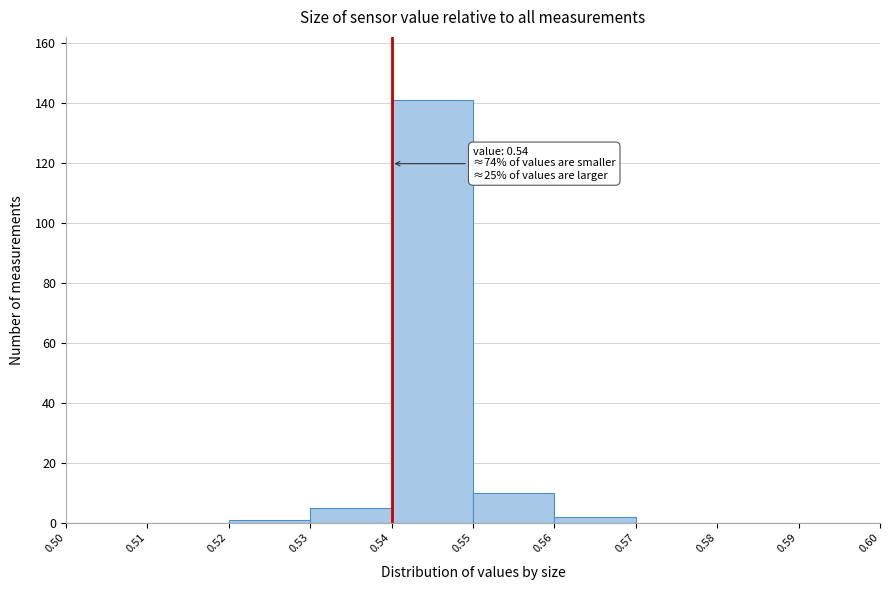

Over which range of the x-axis is the bar tallest?

0.54 to 0.55